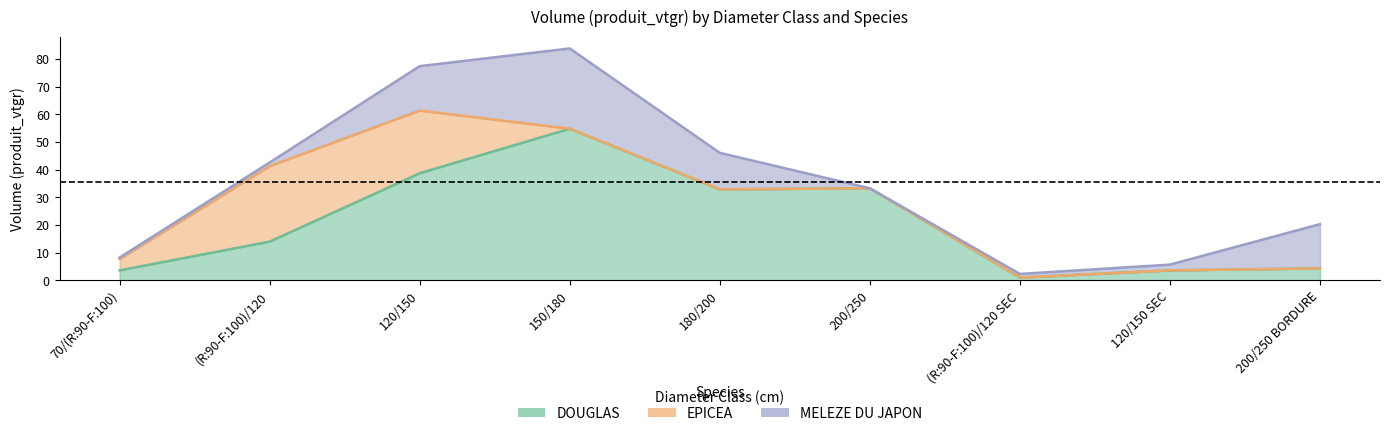

What is the difference between the maximum and second lowest values in the EPICEA series?

27.3